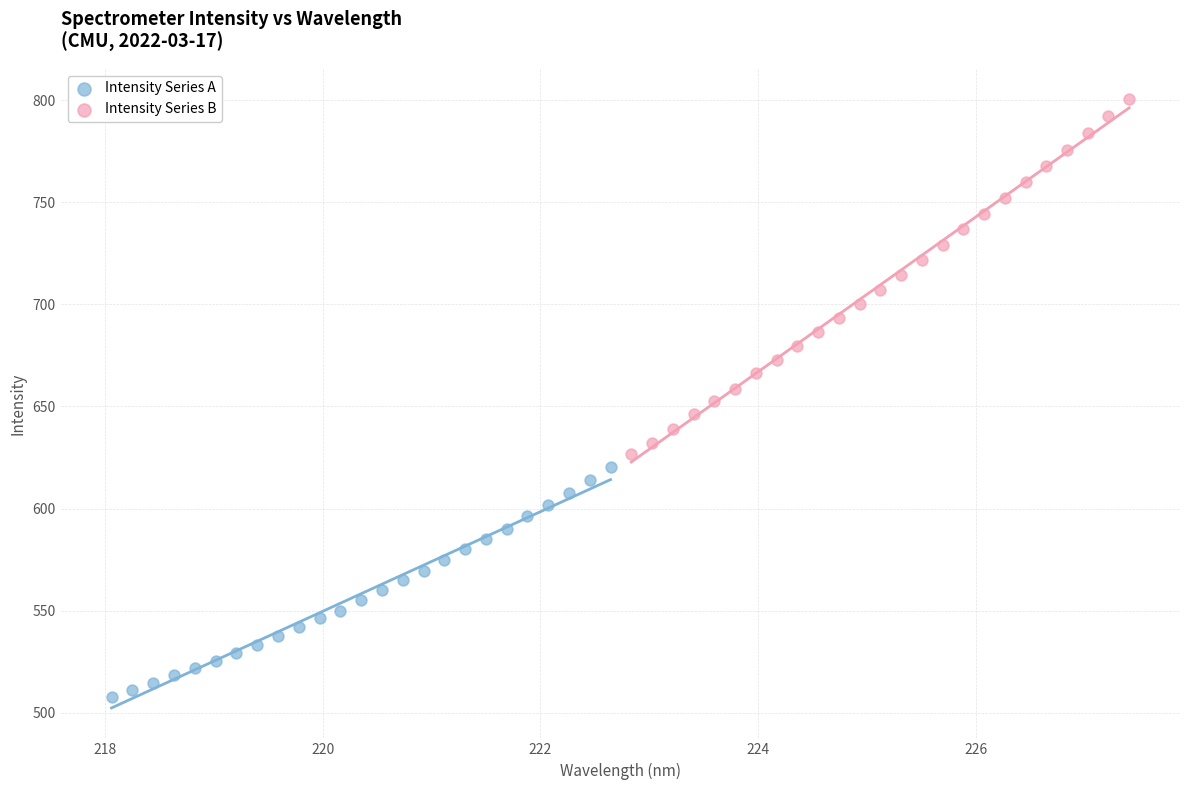

Which series has the largest Y range (max minus min)?

Intensity Series B